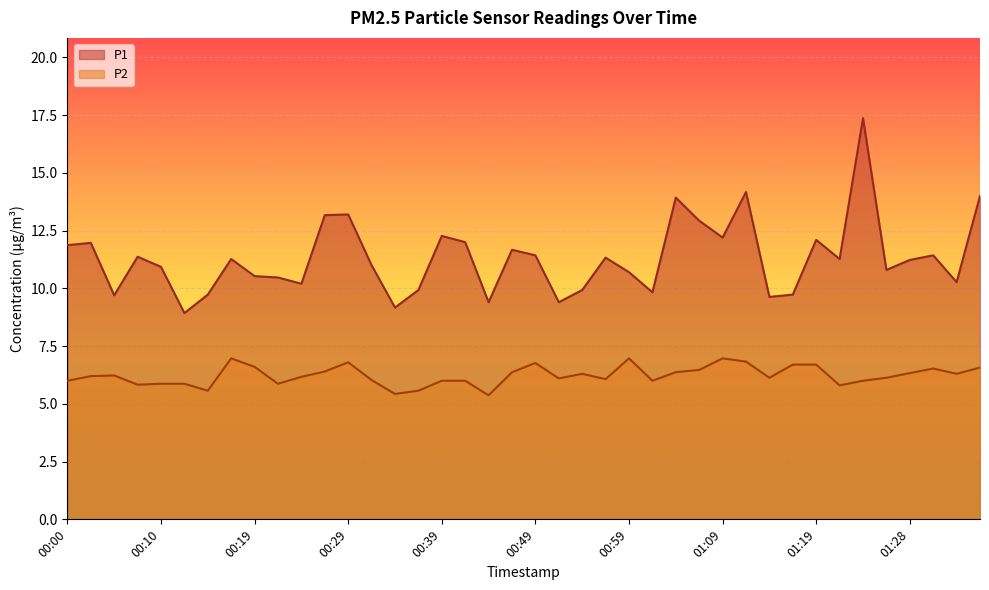

Reading left to right, list all the values displayed in this chart.

P1: 00:00=11.9	00:02=12.0	00:05=9.7	00:07=11.4	00:10=10.9	00:12=8.9	00:15=9.7	00:17=11.3	00:19=10.5	00:22=10.5	00:24=10.2	00:27=13.2	00:29=13.2	00:32=11.0	00:34=9.2	00:37=9.9	00:39=12.3	00:42=12.0	00:44=9.4	00:47=11.7	00:49=11.4	00:51=9.4	00:54=9.9	00:56=11.3	00:59=10.7	01:01=9.8	01:04=13.9	01:06=12.9	01:09=12.2	01:11=14.2	01:14=9.6	01:16=9.7	01:19=12.1	01:21=11.3	01:23=17.4	01:26=10.8	01:28=11.2	01:31=11.4	01:33=10.3	01:36=14.0
P2: 00:00=6.0	00:02=6.2	00:05=6.2	00:07=5.8	00:10=5.9	00:12=5.9	00:15=5.6	00:17=7.0	00:19=6.6	00:22=5.9	00:24=6.2	00:27=6.4	00:29=6.8	00:32=6.0	00:34=5.4	00:37=5.6	00:39=6.0	00:42=6.0	00:44=5.4	00:47=6.4	00:49=6.8	00:51=6.1	00:54=6.3	00:56=6.1	00:59=7.0	01:01=6.0	01:04=6.4	01:06=6.5	01:09=7.0	01:11=6.8	01:14=6.1	01:16=6.7	01:19=6.7	01:21=5.8	01:23=6.0	01:26=6.1	01:28=6.3	01:31=6.5	01:33=6.3	01:36=6.6